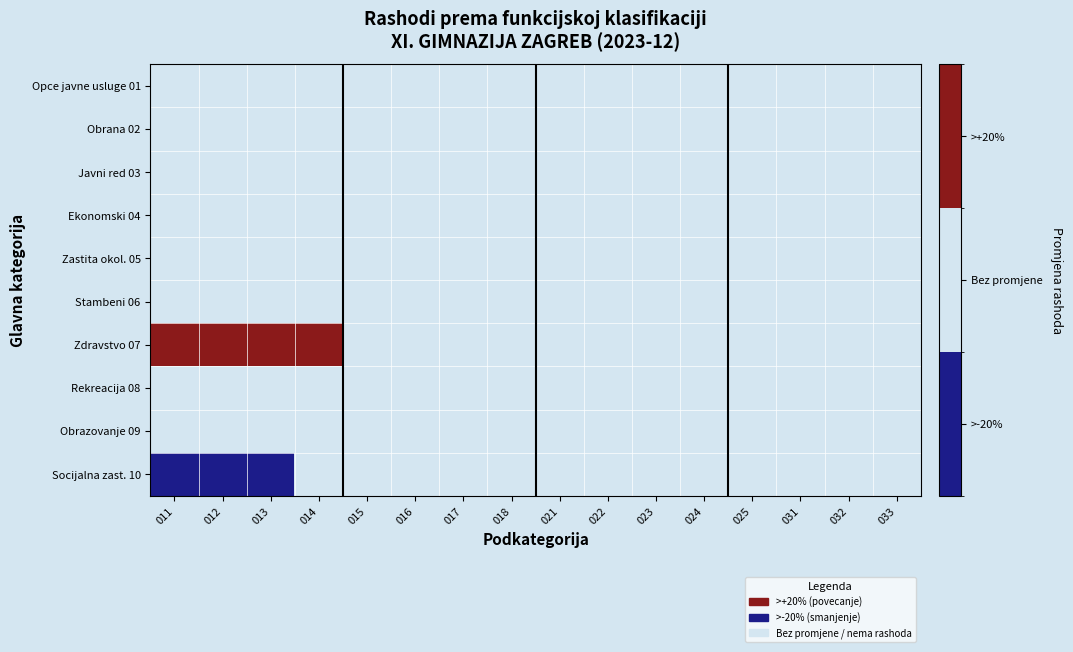

Which series has the largest range (max minus min)?

Zdravstvo 07